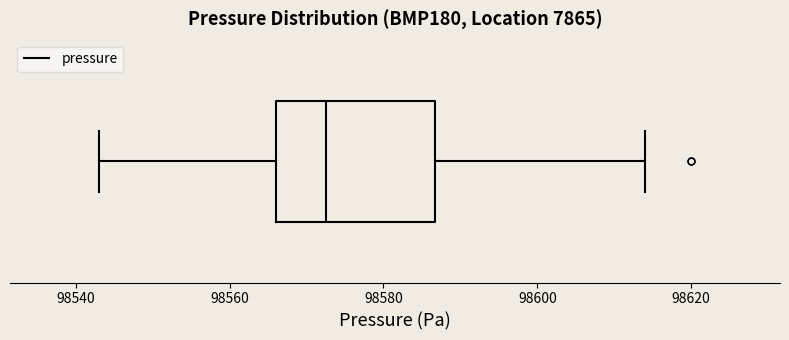

Read this box plot against the x-axis: the position of the median line, the range covered by the box, and the ends of both whiskers. The values are not printed on the chart, so give them approximately, as read against the axis.

median 98572, box 98566 to 98586, whiskers 98544 to 98614